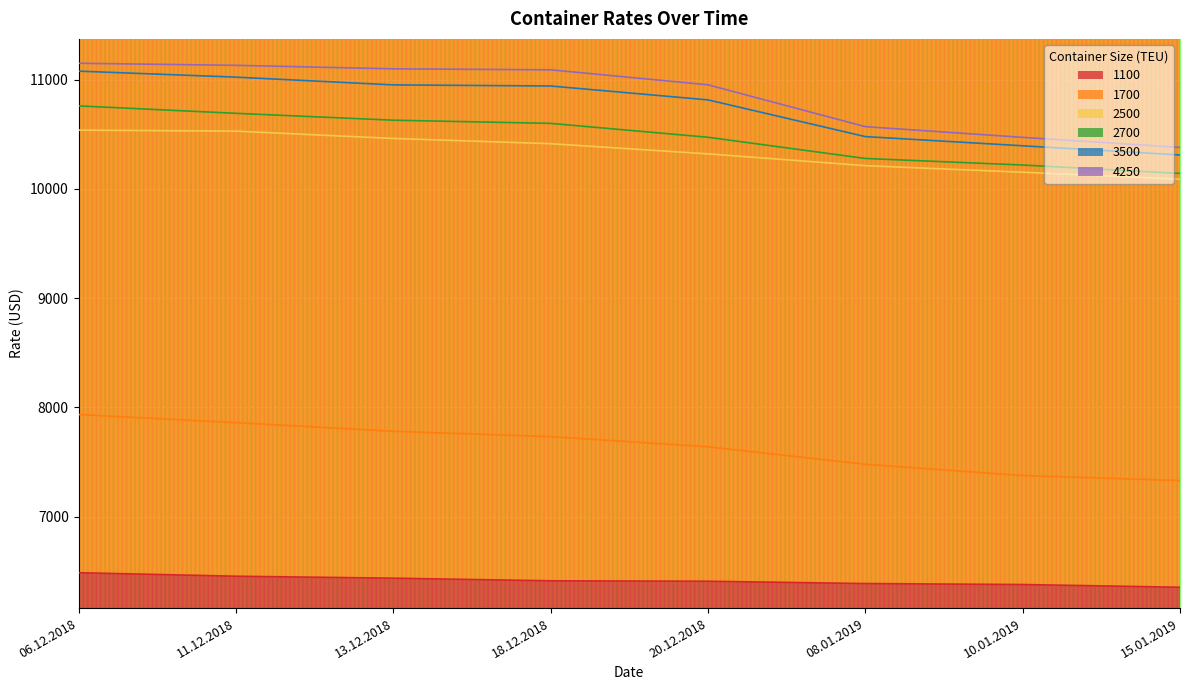

What is the minimum value shown in the chart?

6355